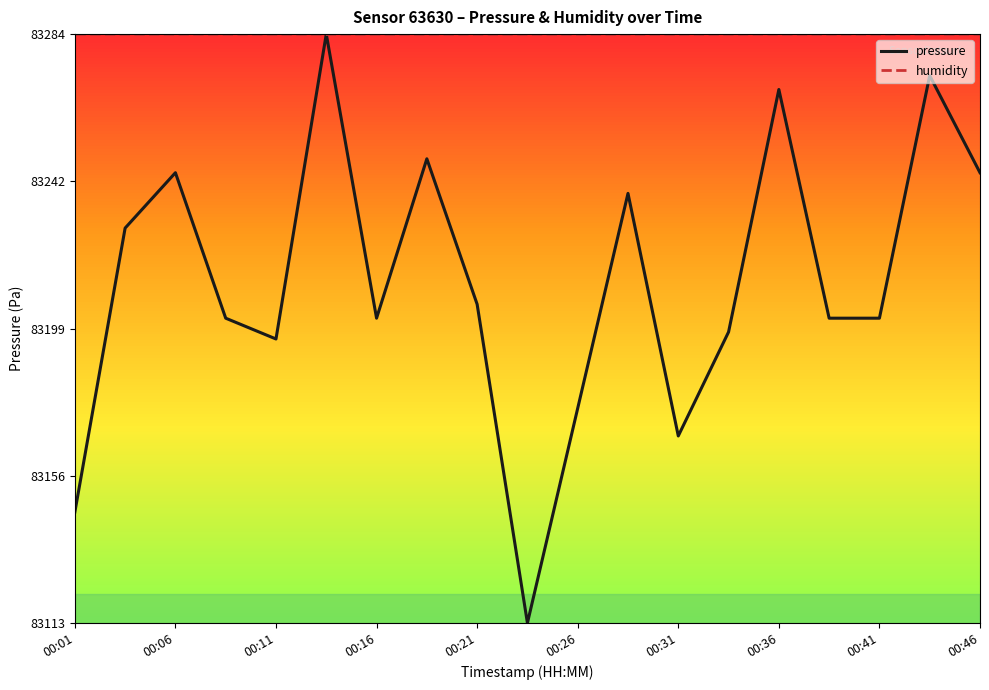

What are all the series names shown in the legend?

pressure, humidity